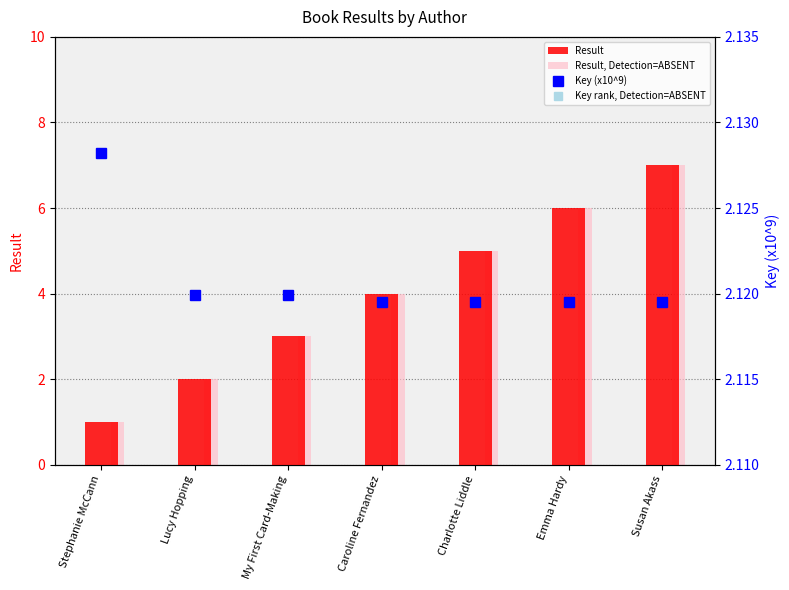

Reading left to right, extract all data points from this chart.

Result: 1.0	2.0	3.0	4.0	5.0	6.0	7.0
Result, Detection=ABSENT: 1.0	2.0	3.0	4.0	5.0	6.0	7.0
Key (x10^9): 2.1	2.1	2.1	2.1	2.1	2.1	2.1
Key rank, Detection=ABSENT: 2.1	2.1	2.1	2.1	2.1	2.1	2.1